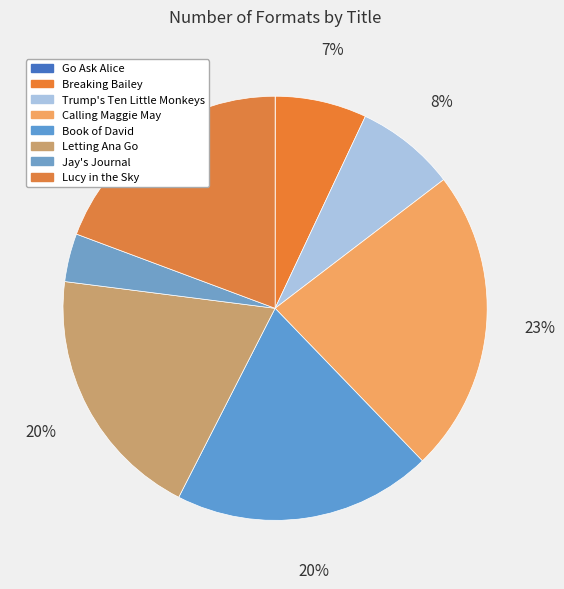

Is it true that Trump's Ten Little Monkeys is 1% of the pie?

False